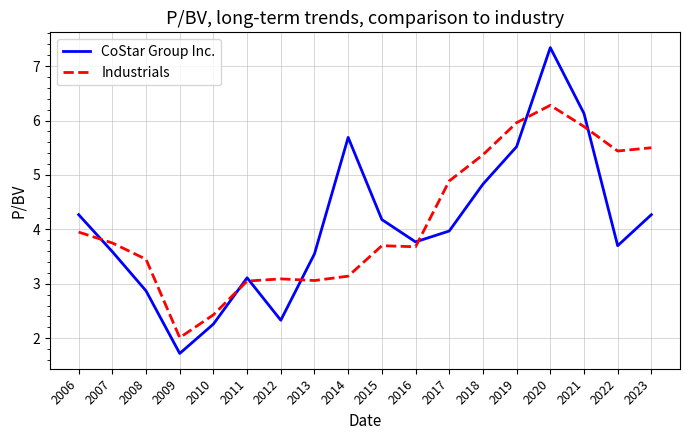

At which category does the chart reach its minimum across all series?

2009